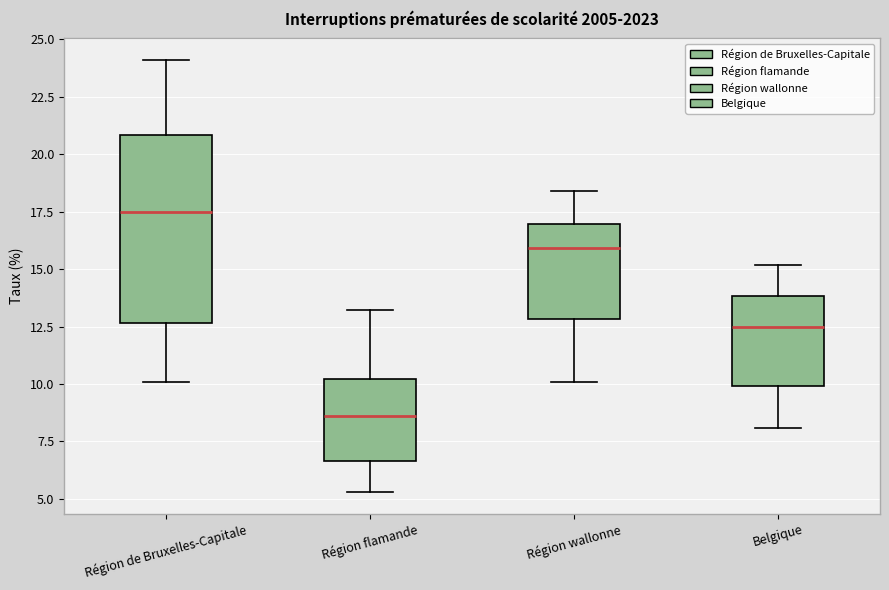

Which box's median line is the lowest?

Région flamande